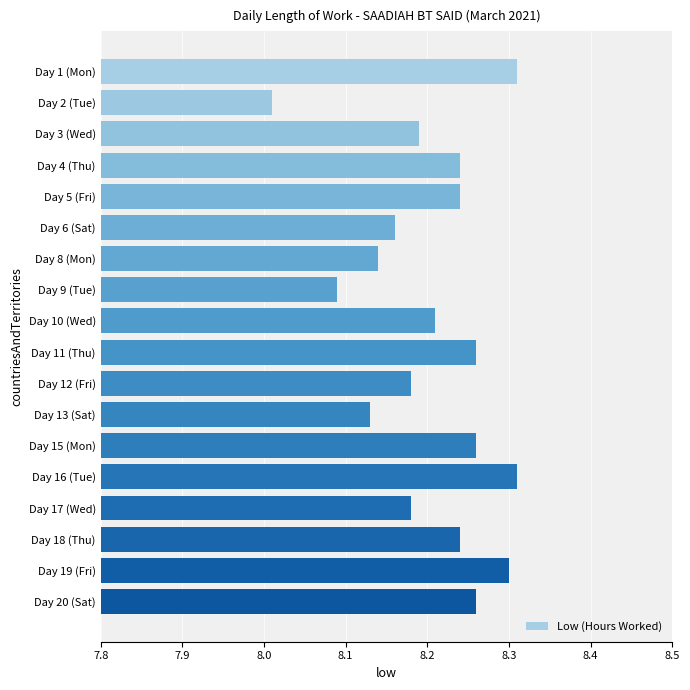

What is the difference between the maximum and minimum values?

0.3